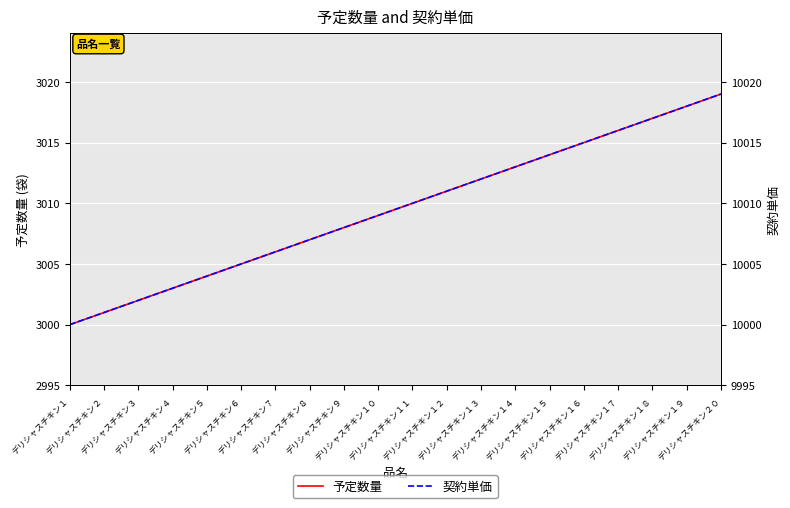

Is the value of 契約単価 at デリシャスチキン３ greater than the value of 予定数量 at デリシャスチキン１８?

Yes